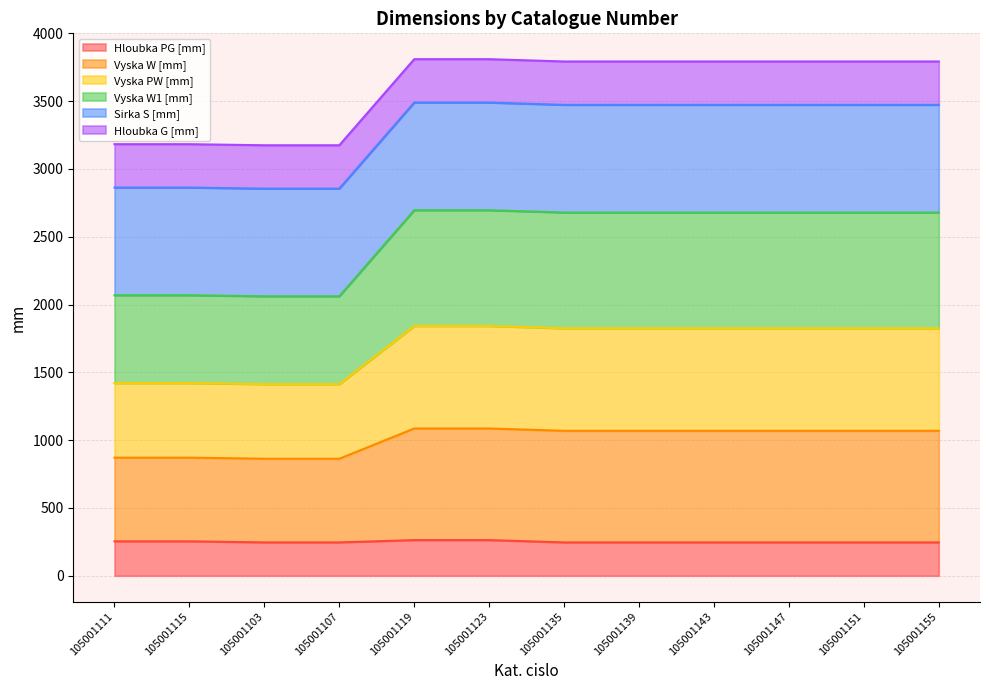

True or false: Vyska W [mm] and Vyska PW [mm] cross at least once.

False